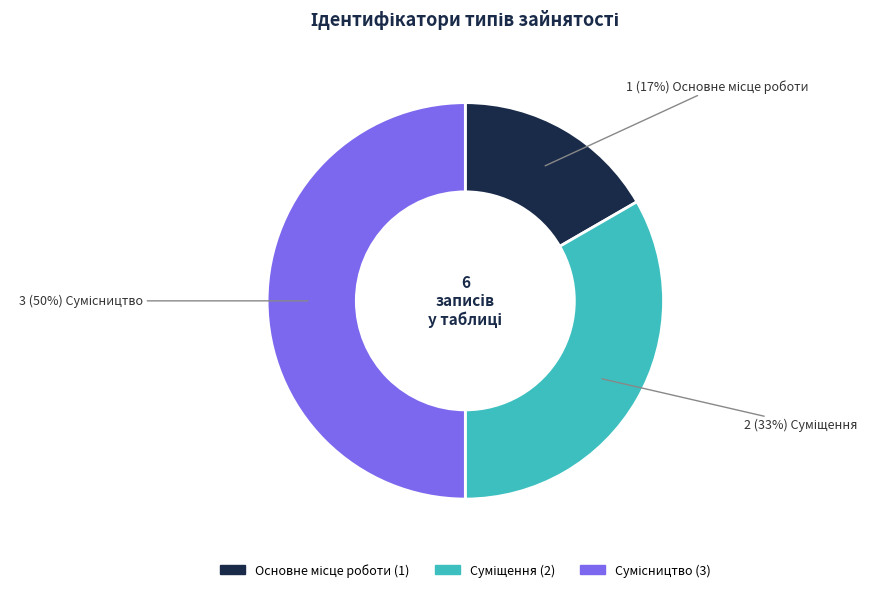

To the nearest percent, what is the difference between the largest and smallest slice percentages?

33%